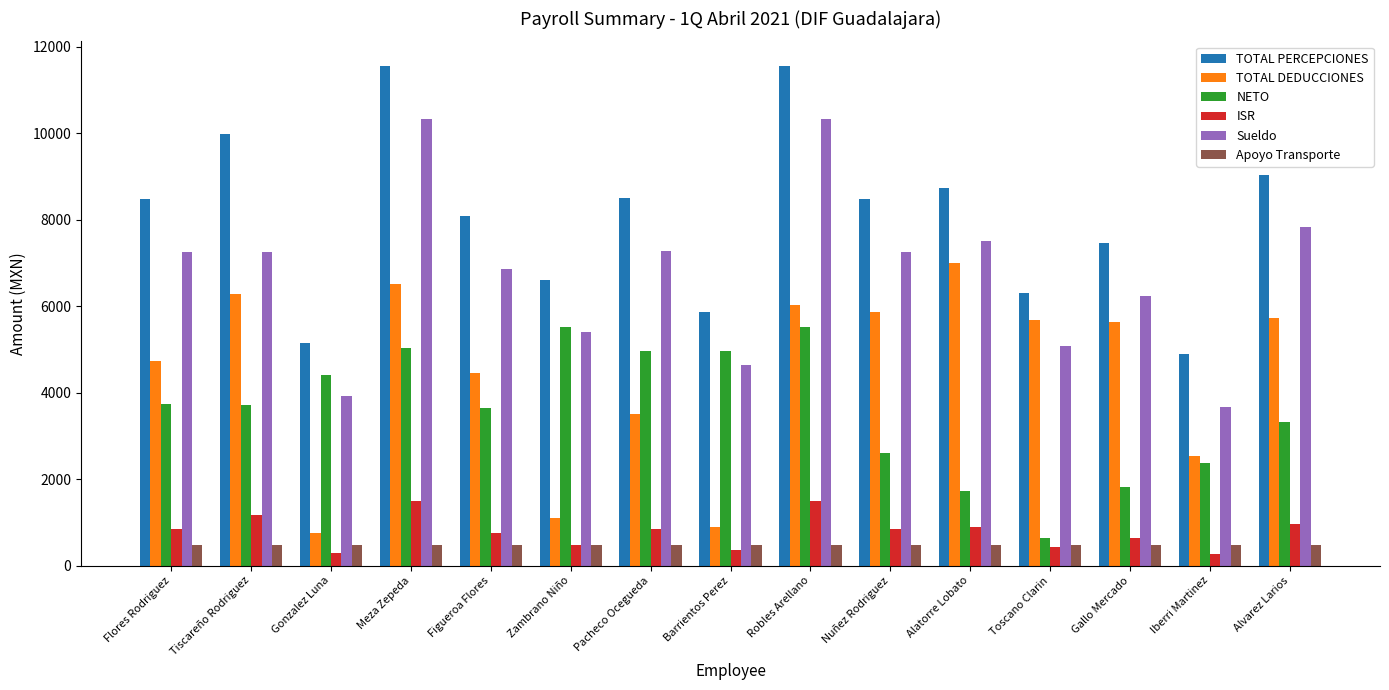

Is the value of ISR at Figueroa Flores greater than the value of TOTAL DEDUCCIONES at Toscano Clarin?

No